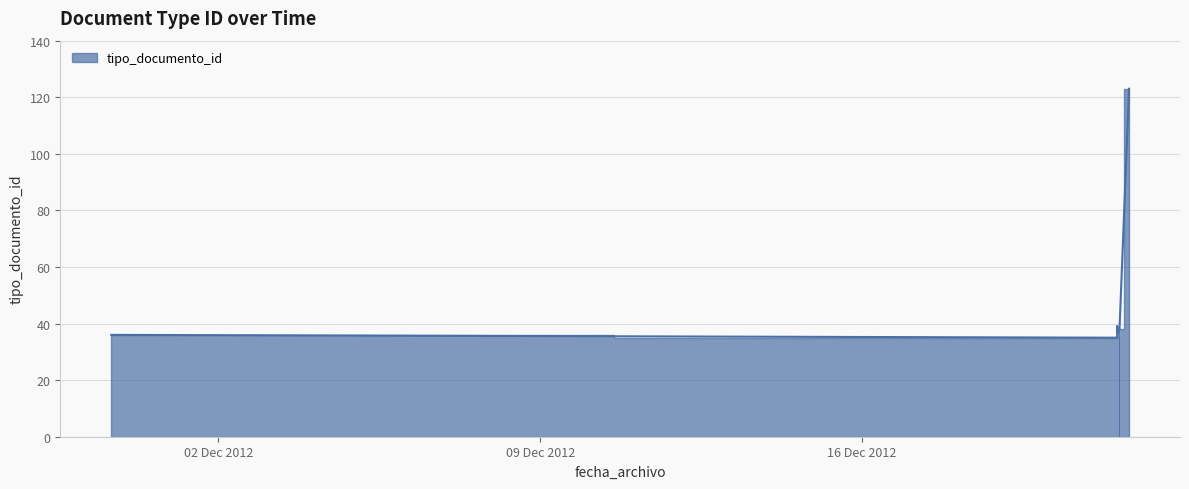

What is the minimum value shown in the chart?

35